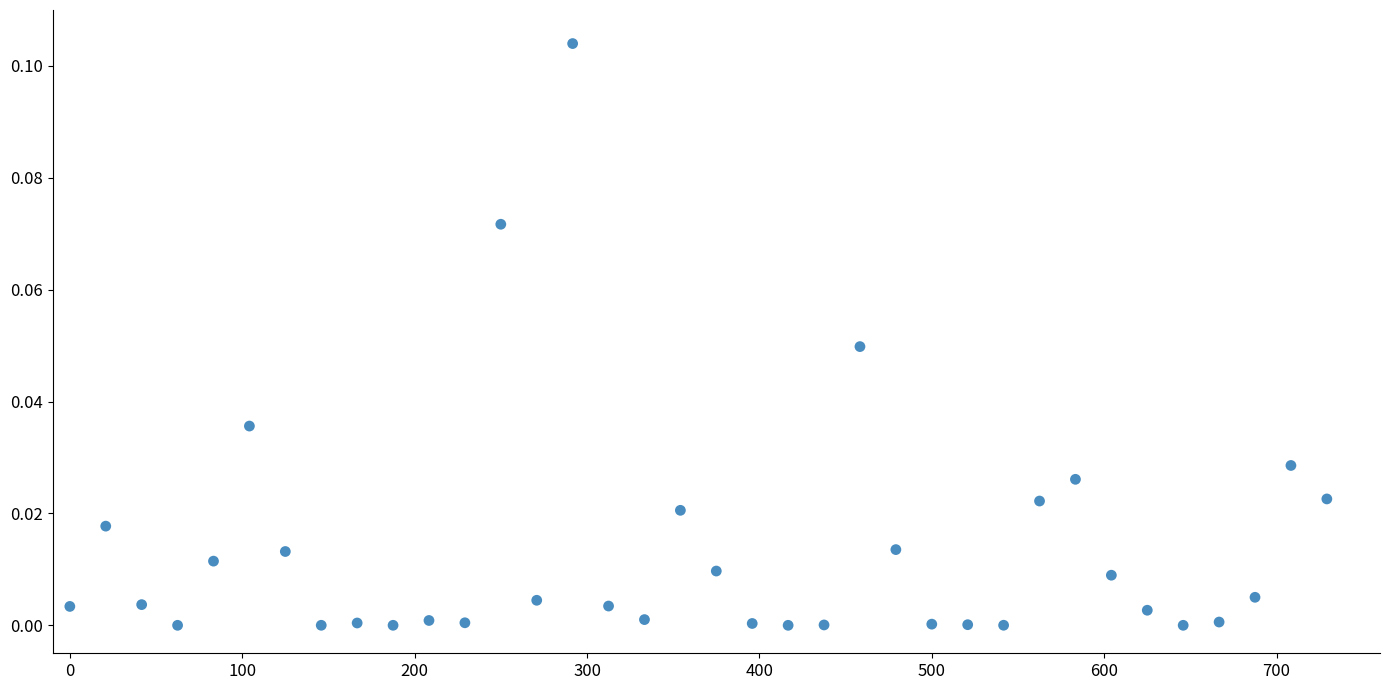

What is the range of X values (max minus min)?

729.2